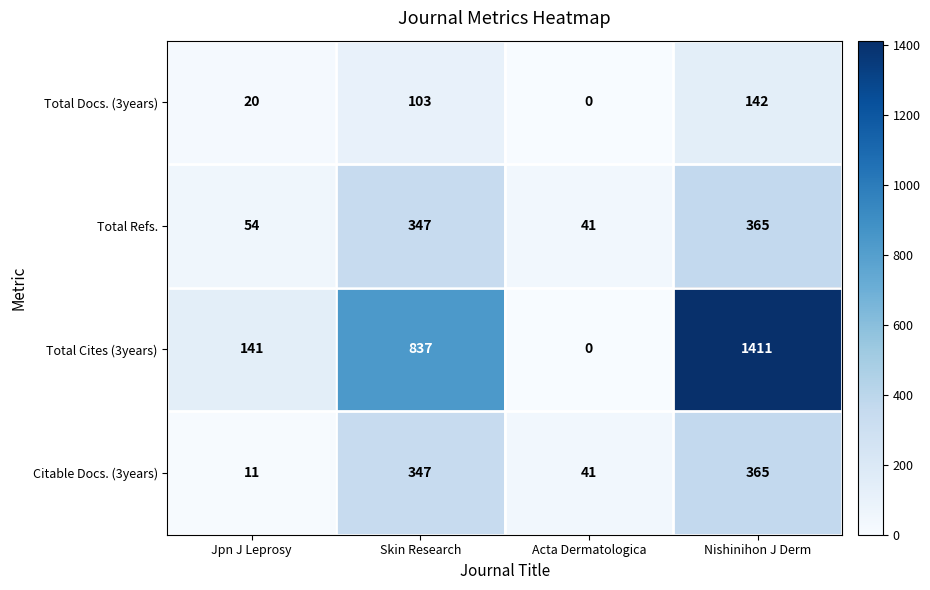

Which series has the largest total across all categories?

Total Cites (3years)